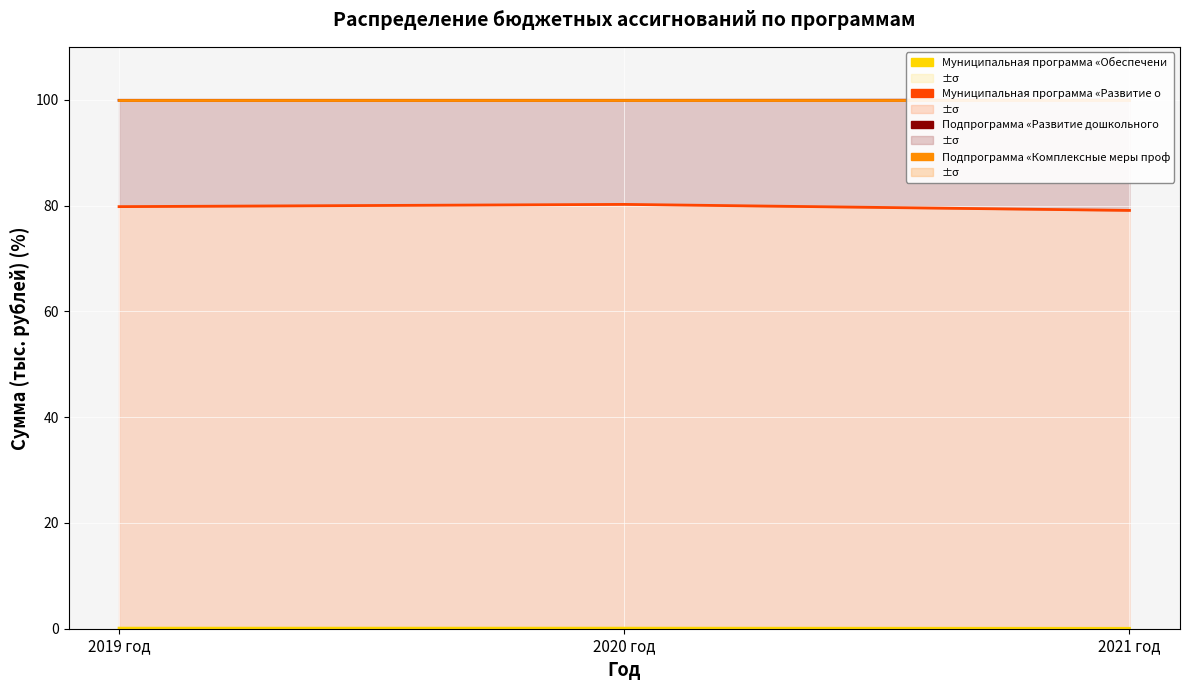

Which series has the largest total across all categories?

Подпрограмма «Комплексные меры проф